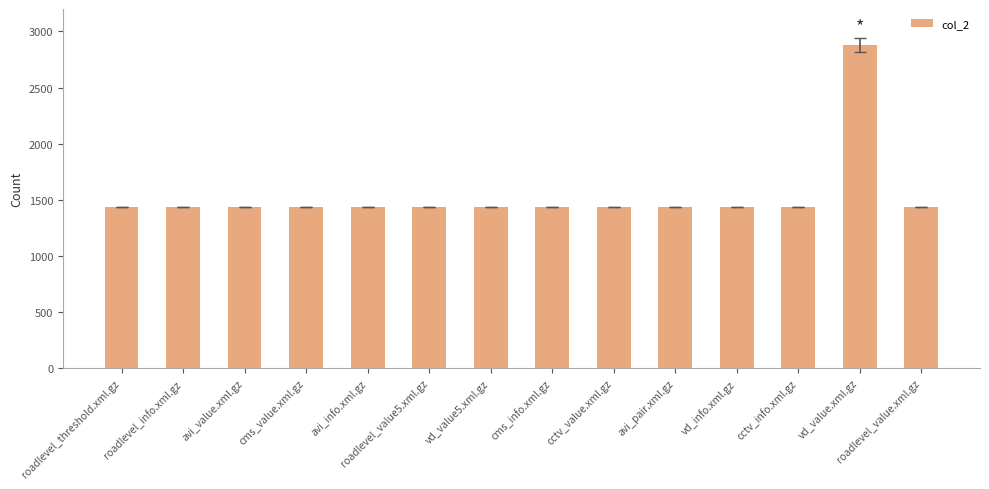

Does the chart contain any negative values?

No